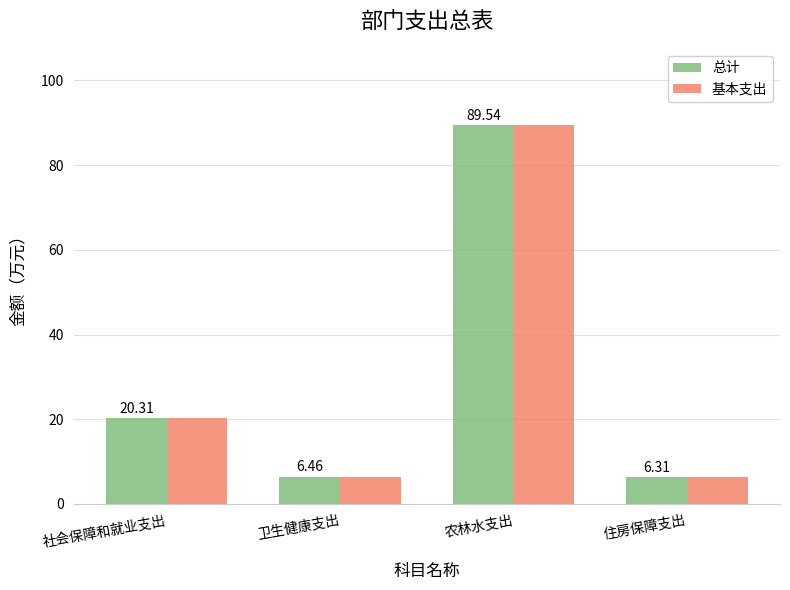

List the labels in order of 基本支出 value, largest first.

农林水支出, 社会保障和就业支出, 卫生健康支出, 住房保障支出